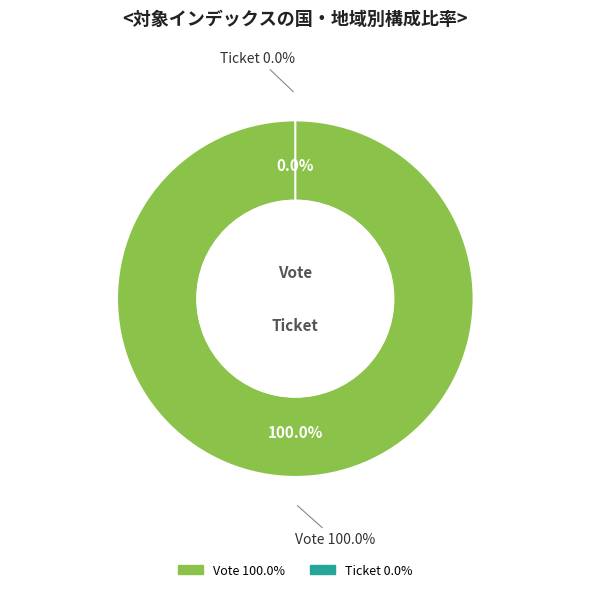

Which slice is the largest?

Vote